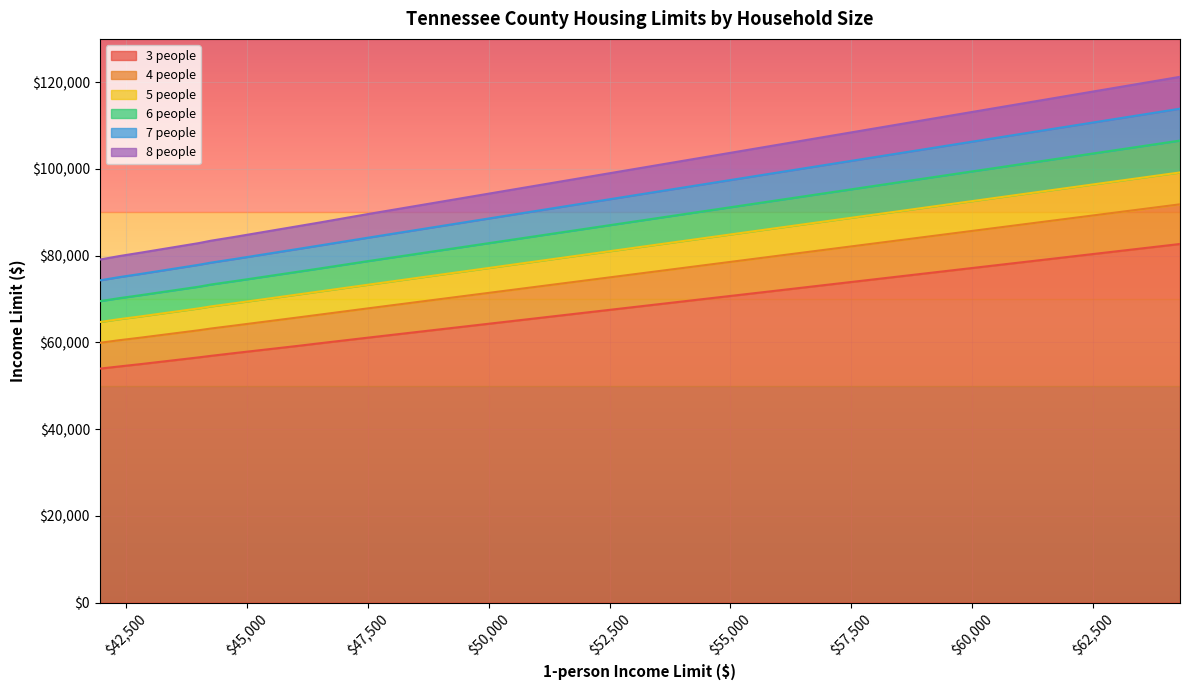

At how many categories does at least one series exceed 104158?

5